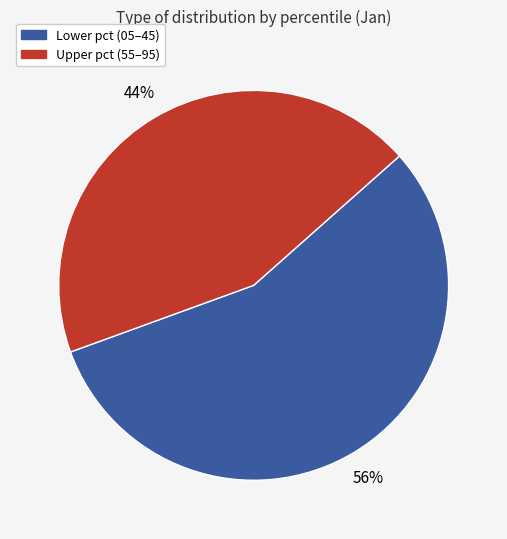

Is there a majority slice in this chart?

Yes